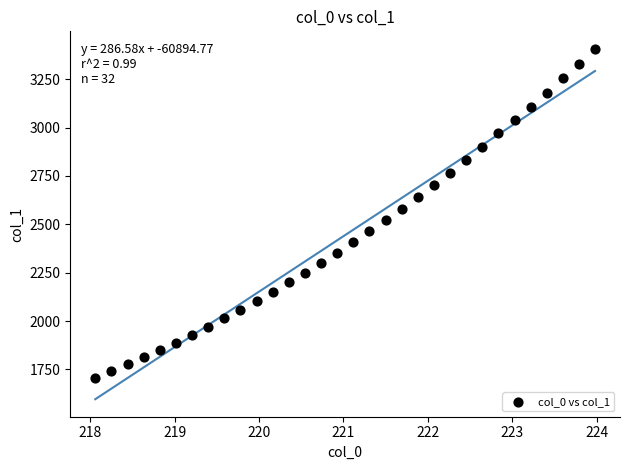

What is the range of Y values (max minus min)?

1699.5